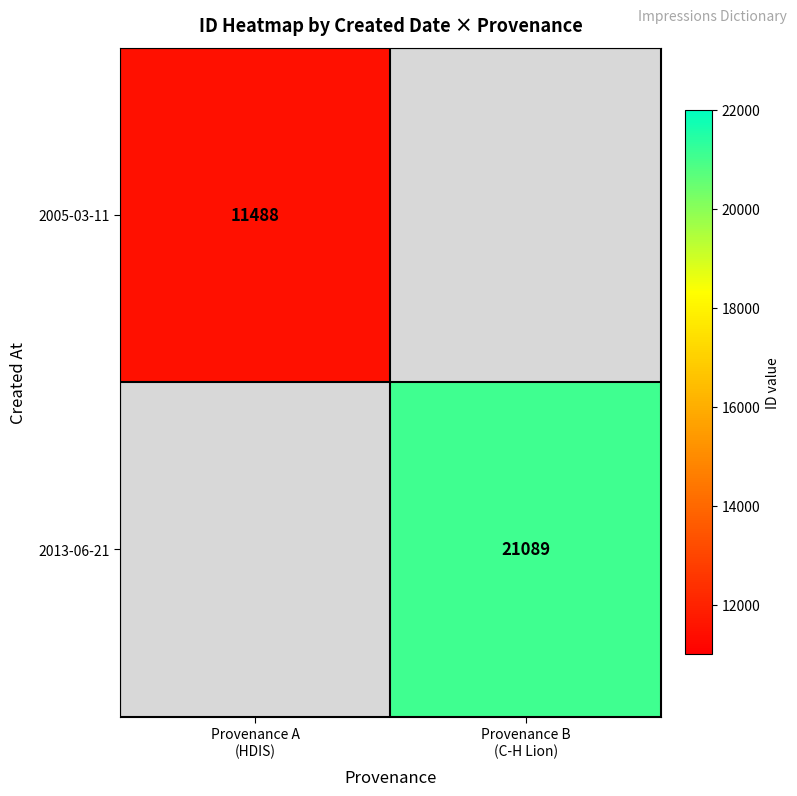

Read the 2005-03-11 value at Provenance A (HDIS).

11488